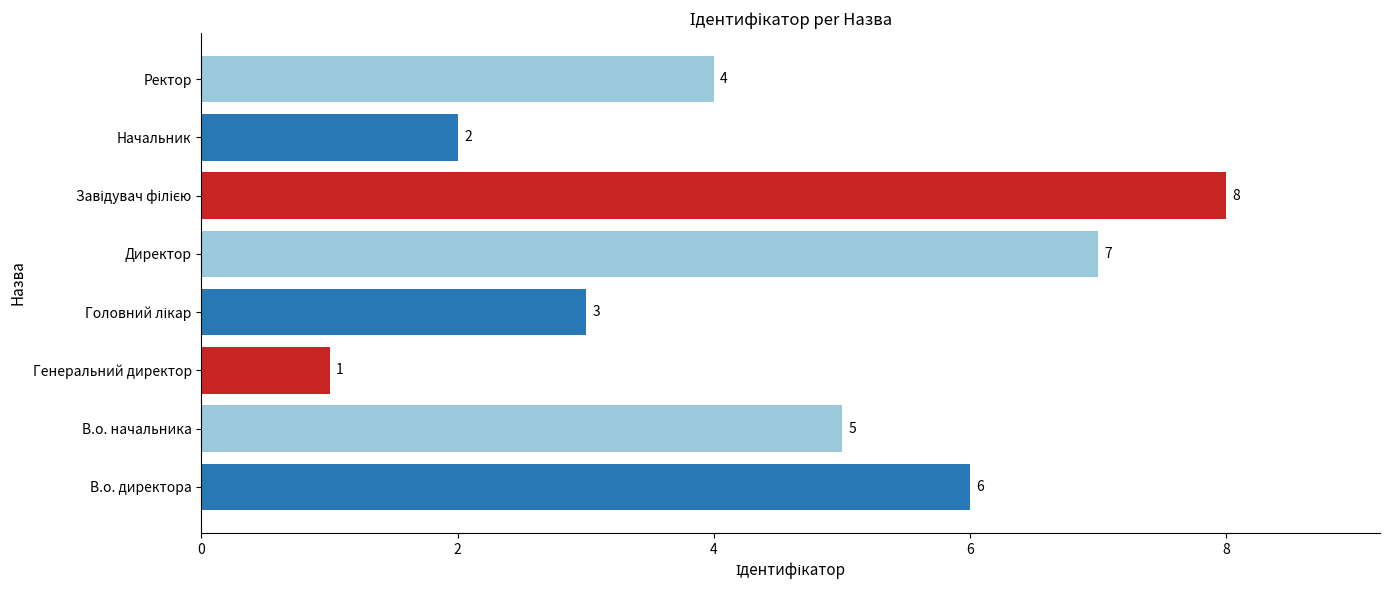

Reading top to bottom, extract all data points from this chart.

4	2	8	7	3	1	5	6